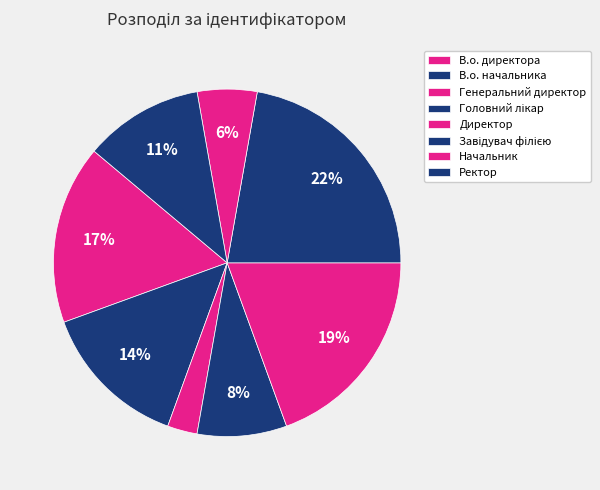

True or false: Ректор accounts for 26% of the total.

False